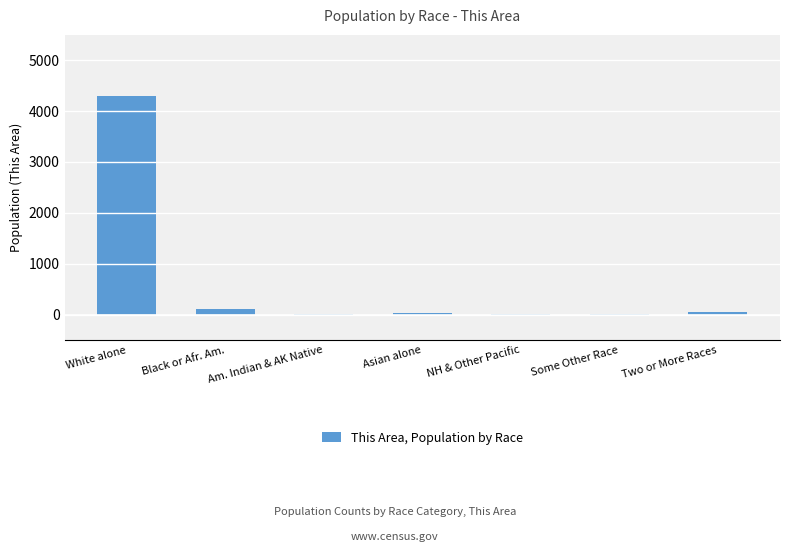

What is the maximum value shown in the chart?

4292